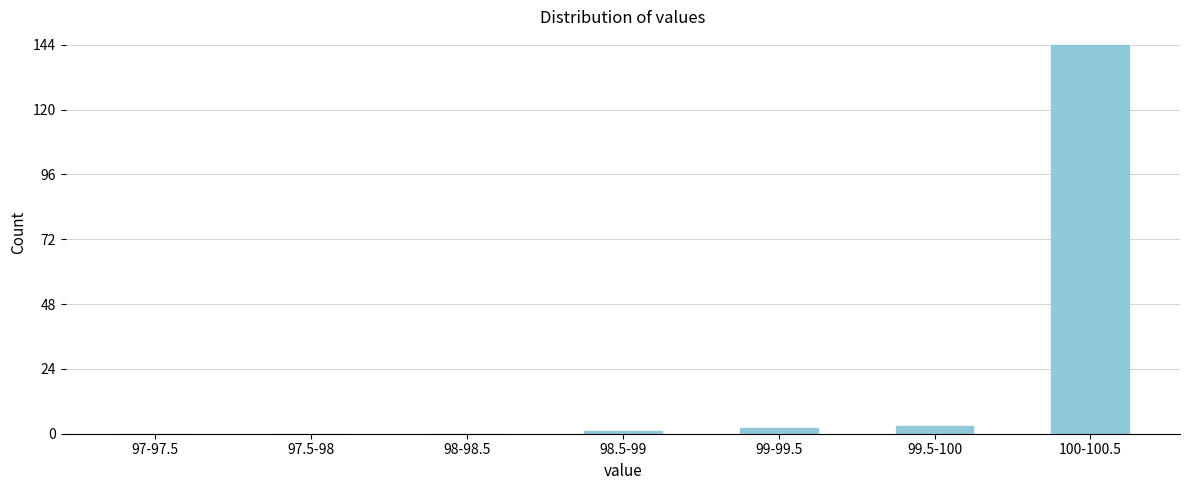

Reading right to left, extract all data points from this chart.

100-100.5=144	99.5-100=3	99-99.5=2	98.5-99=1	98-98.5=0	97.5-98=0	97-97.5=0